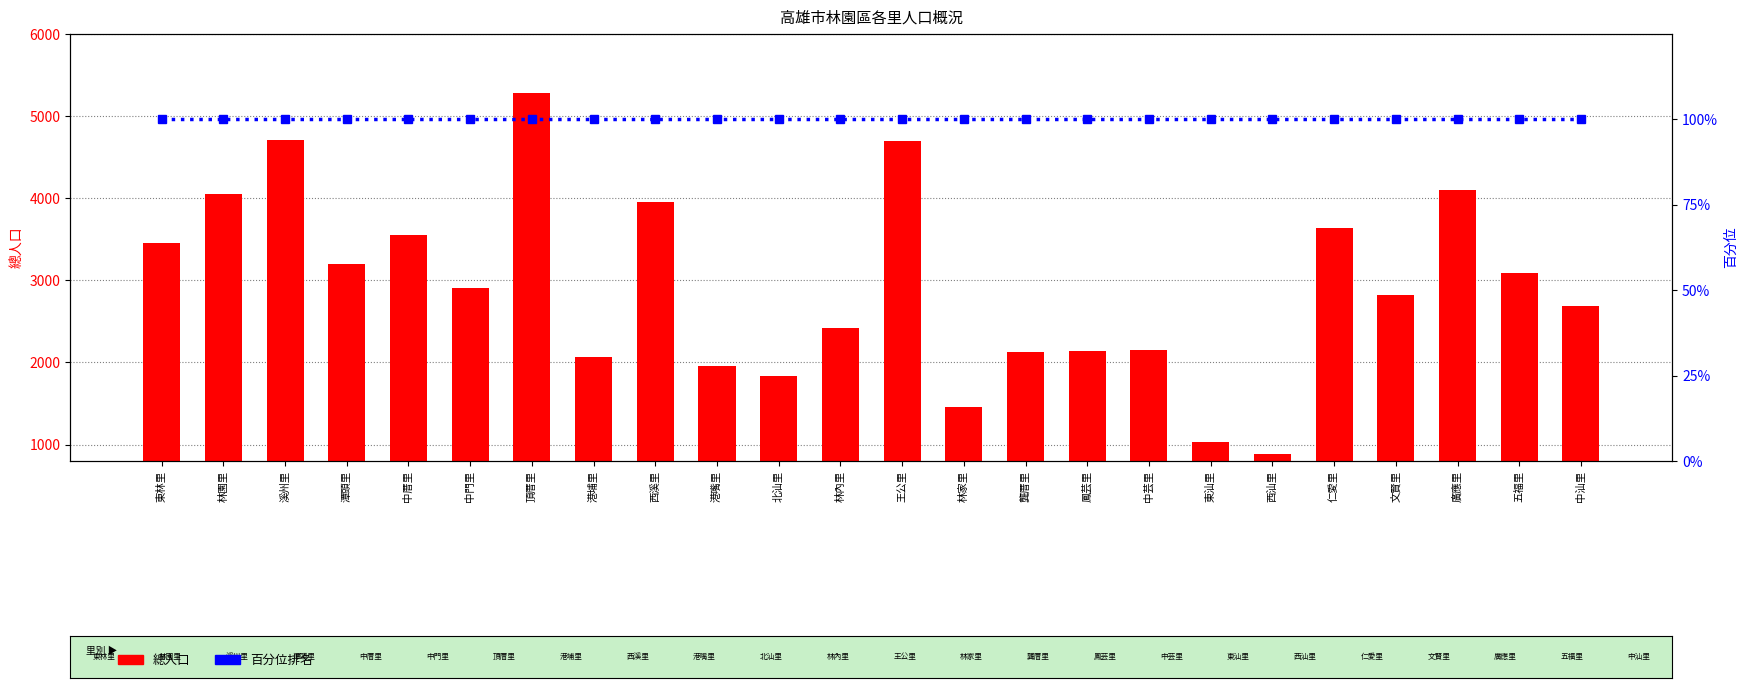

Rank the series at 東汕里 from lowest to highest value.

百分位排名, 總人口